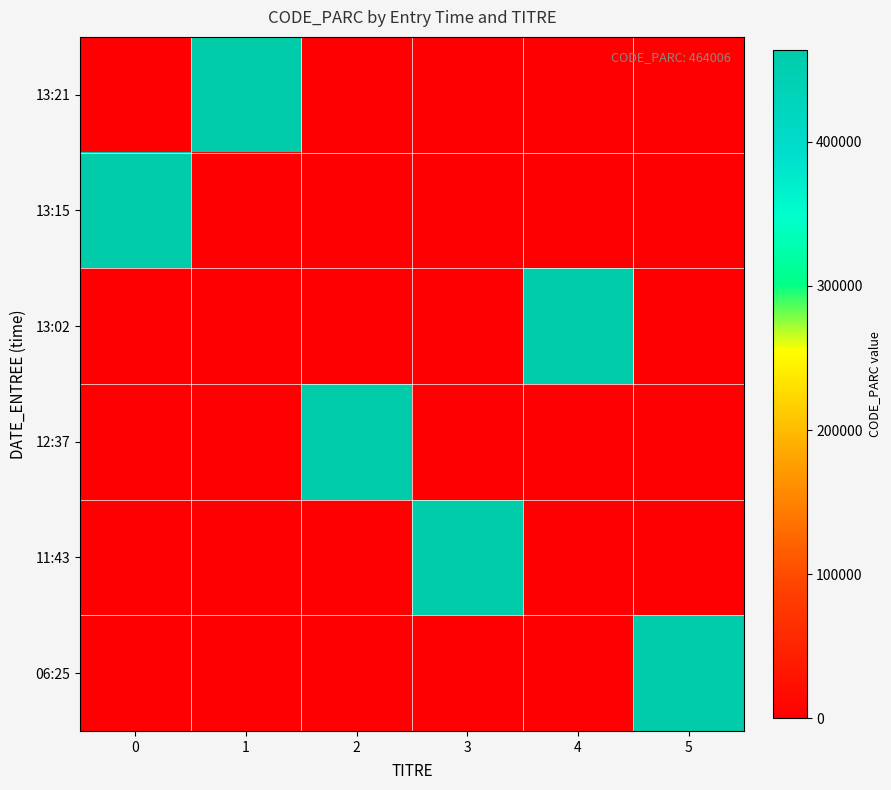

Reading left to right, what are all the values shown in this chart?

06:25: 0=0	1=0	2=0	3=0	4=0	5=464006
11:43: 0=0	1=0	2=0	3=464006	4=0	5=0
12:37: 0=0	1=0	2=464006	3=0	4=0	5=0
13:02: 0=0	1=0	2=0	3=0	4=464006	5=0
13:15: 0=464006	1=0	2=0	3=0	4=0	5=0
13:21: 0=0	1=464006	2=0	3=0	4=0	5=0